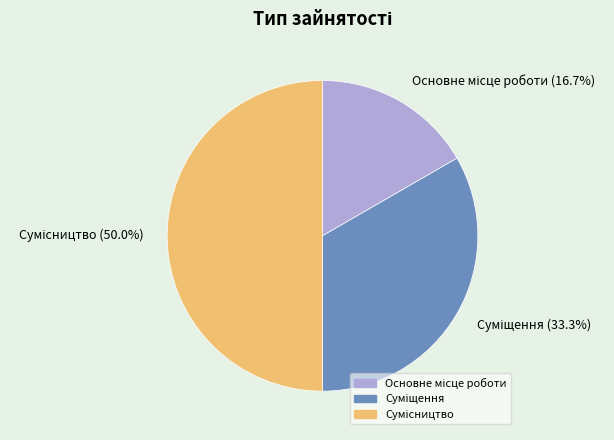

Rank the categories by value from lowest to highest.

Основне місце роботи, Суміщення, Сумісництво